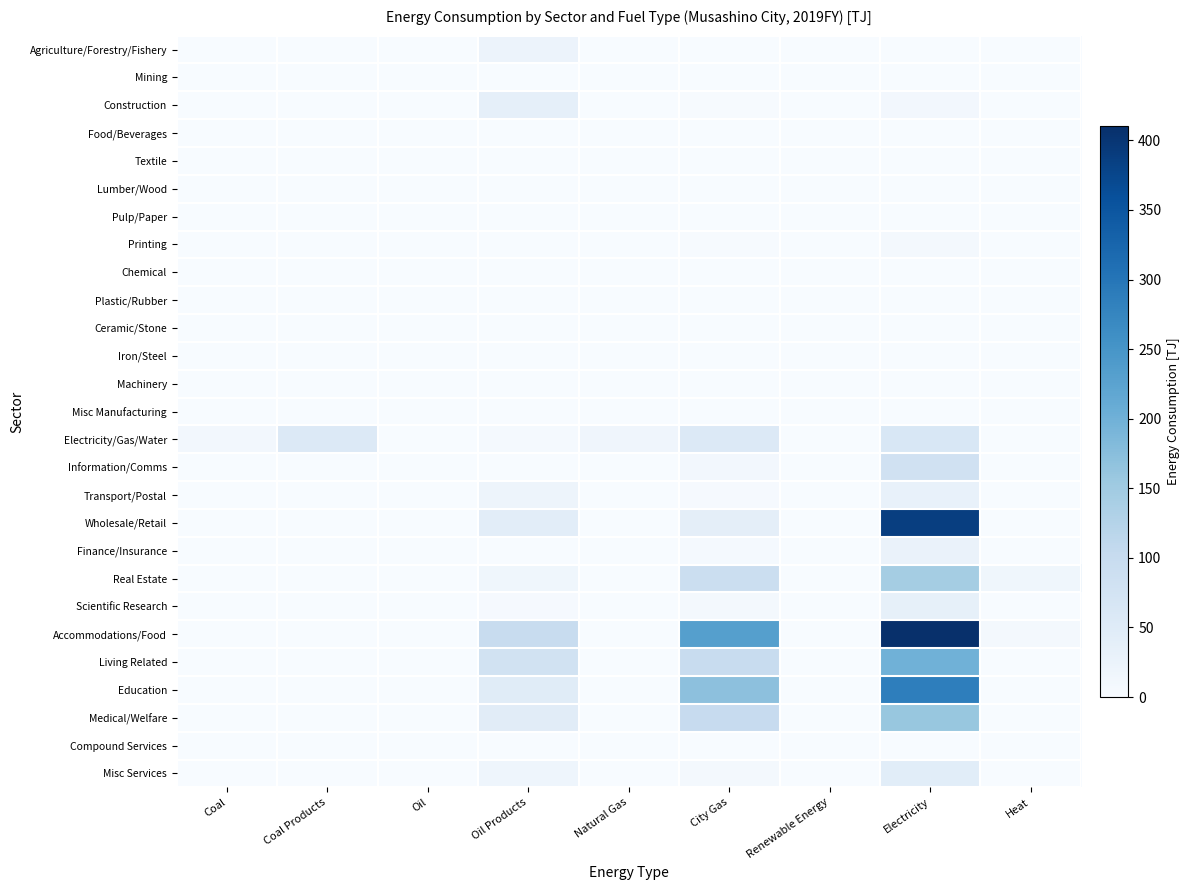

Reading right to left, transcribe all the data shown in this chart.

Agriculture/Forestry/Fishery: Heat=0.0	Electricity=1.6	Renewable Energy=0.0	City Gas=0.0	Natural Gas=0.0	Oil Products=23.5	Oil=0.0	Coal Products=0.0	Coal=0.0
Mining: Heat=0.0	Electricity=0.0	Renewable Energy=0.0	City Gas=0.0	Natural Gas=0.0	Oil Products=0.0	Oil=0.0	Coal Products=0.0	Coal=0.0
Construction: Heat=0.1	Electricity=10.1	Renewable Energy=0.0	City Gas=1.9	Natural Gas=0.0	Oil Products=35.4	Oil=0.0	Coal Products=0.0	Coal=0.0
Food/Beverages: Heat=0.0	Electricity=1.0	Renewable Energy=0.0	City Gas=1.1	Natural Gas=0.0	Oil Products=0.4	Oil=0.0	Coal Products=0.0	Coal=0.0
Textile: Heat=0.0	Electricity=0.0	Renewable Energy=0.0	City Gas=0.0	Natural Gas=0.0	Oil Products=0.0	Oil=0.0	Coal Products=0.0	Coal=0.0
Lumber/Wood: Heat=0.0	Electricity=0.0	Renewable Energy=0.0	City Gas=0.0	Natural Gas=0.0	Oil Products=0.0	Oil=0.0	Coal Products=0.0	Coal=0.0
Pulp/Paper: Heat=0.0	Electricity=0.0	Renewable Energy=0.0	City Gas=0.0	Natural Gas=0.0	Oil Products=0.0	Oil=0.0	Coal Products=0.0	Coal=0.0
Printing: Heat=0.0	Electricity=6.8	Renewable Energy=0.0	City Gas=2.1	Natural Gas=0.1	Oil Products=0.3	Oil=0.0	Coal Products=0.0	Coal=0.0
Chemical: Heat=0.0	Electricity=0.0	Renewable Energy=0.0	City Gas=0.0	Natural Gas=0.0	Oil Products=0.0	Oil=0.0	Coal Products=0.0	Coal=0.0
Plastic/Rubber: Heat=0.0	Electricity=0.0	Renewable Energy=0.0	City Gas=0.0	Natural Gas=0.0	Oil Products=0.0	Oil=0.0	Coal Products=0.0	Coal=0.0
Ceramic/Stone: Heat=0.0	Electricity=0.0	Renewable Energy=0.0	City Gas=0.0	Natural Gas=0.0	Oil Products=0.0	Oil=0.0	Coal Products=0.0	Coal=0.0
Iron/Steel: Heat=0.0	Electricity=0.0	Renewable Energy=0.0	City Gas=0.0	Natural Gas=0.0	Oil Products=0.0	Oil=0.0	Coal Products=0.0	Coal=0.0
Machinery: Heat=0.0	Electricity=1.2	Renewable Energy=0.0	City Gas=0.2	Natural Gas=0.0	Oil Products=0.1	Oil=0.0	Coal Products=0.0	Coal=0.0
Misc Manufacturing: Heat=0.0	Electricity=0.0	Renewable Energy=0.0	City Gas=0.0	Natural Gas=0.0	Oil Products=0.0	Oil=0.0	Coal Products=0.0	Coal=0.0
Electricity/Gas/Water: Heat=0.1	Electricity=63.1	Renewable Energy=0.0	City Gas=55.7	Natural Gas=16.8	Oil Products=6.2	Oil=0.0	Coal Products=54.6	Coal=10.3
Information/Comms: Heat=0.5	Electricity=81.1	Renewable Energy=0.0	City Gas=11.0	Natural Gas=0.0	Oil Products=1.5	Oil=0.0	Coal Products=0.0	Coal=0.0
Transport/Postal: Heat=0.7	Electricity=29.0	Renewable Energy=0.0	City Gas=3.4	Natural Gas=0.0	Oil Products=20.5	Oil=0.2	Coal Products=0.0	Coal=0.0
Wholesale/Retail: Heat=0.4	Electricity=386.5	Renewable Energy=0.0	City Gas=40.0	Natural Gas=0.0	Oil Products=42.9	Oil=0.0	Coal Products=0.0	Coal=0.0
Finance/Insurance: Heat=1.1	Electricity=26.8	Renewable Energy=0.0	City Gas=5.6	Natural Gas=0.0	Oil Products=1.0	Oil=0.0	Coal Products=0.0	Coal=0.0
Real Estate: Heat=15.9	Electricity=145.6	Renewable Energy=0.0	City Gas=91.5	Natural Gas=0.2	Oil Products=15.5	Oil=0.0	Coal Products=0.0	Coal=0.0
Scientific Research: Heat=0.5	Electricity=34.5	Renewable Energy=0.0	City Gas=8.2	Natural Gas=0.2	Oil Products=3.8	Oil=0.0	Coal Products=0.0	Coal=0.0
Accommodations/Food: Heat=7.7	Electricity=410.3	Renewable Energy=0.0	City Gas=232.0	Natural Gas=0.0	Oil Products=98.4	Oil=0.0	Coal Products=0.0	Coal=0.0
Living Related: Heat=0.0	Electricity=199.3	Renewable Energy=0.0	City Gas=97.8	Natural Gas=0.0	Oil Products=77.6	Oil=0.0	Coal Products=0.0	Coal=0.0
Education: Heat=0.0	Electricity=285.3	Renewable Energy=0.0	City Gas=171.2	Natural Gas=0.0	Oil Products=48.0	Oil=0.0	Coal Products=0.0	Coal=0.0
Medical/Welfare: Heat=1.3	Electricity=159.1	Renewable Energy=0.0	City Gas=100.3	Natural Gas=0.0	Oil Products=46.0	Oil=0.0	Coal Products=0.0	Coal=0.0
Compound Services: Heat=0.0	Electricity=1.1	Renewable Energy=0.0	City Gas=0.1	Natural Gas=0.0	Oil Products=0.2	Oil=0.0	Coal Products=0.0	Coal=0.0
Misc Services: Heat=0.0	Electricity=43.6	Renewable Energy=0.0	City Gas=8.5	Natural Gas=0.1	Oil Products=19.1	Oil=0.0	Coal Products=1.5	Coal=0.0